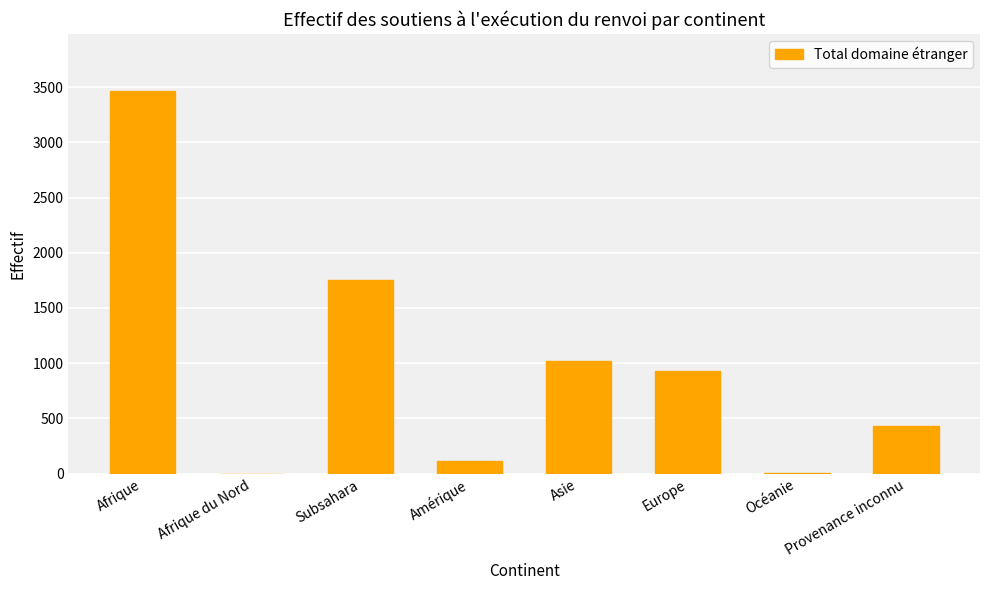

What is the sum of all values?

7723